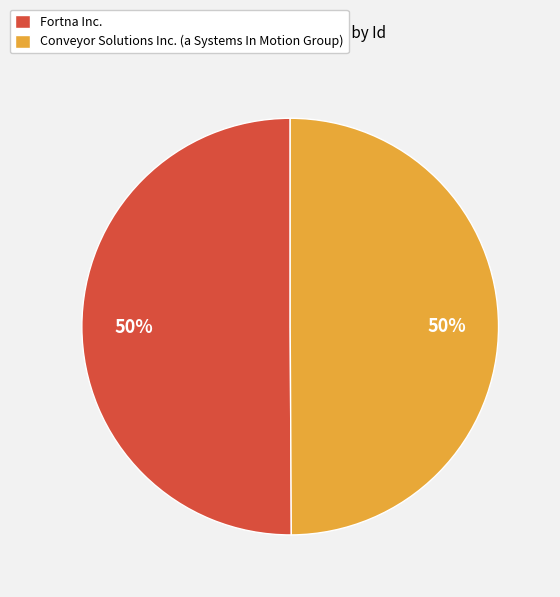

Approximately how many times larger is the value at Conveyor Solutions Inc. (a Systems In Motion Group) compared to Fortna Inc.?

1.0